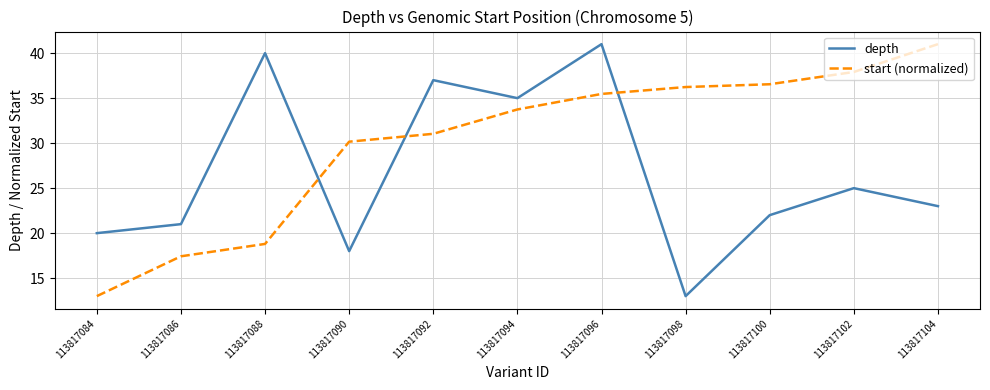

What is the difference between the depth values at 113817090 and 113817096?

23.0